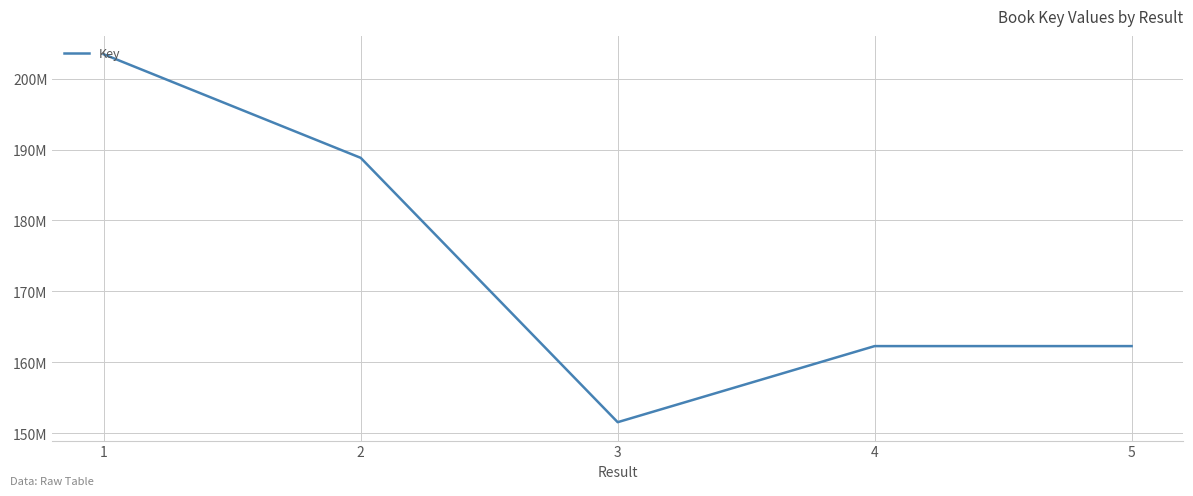

The value at 4 is 245887018. True or false?

False